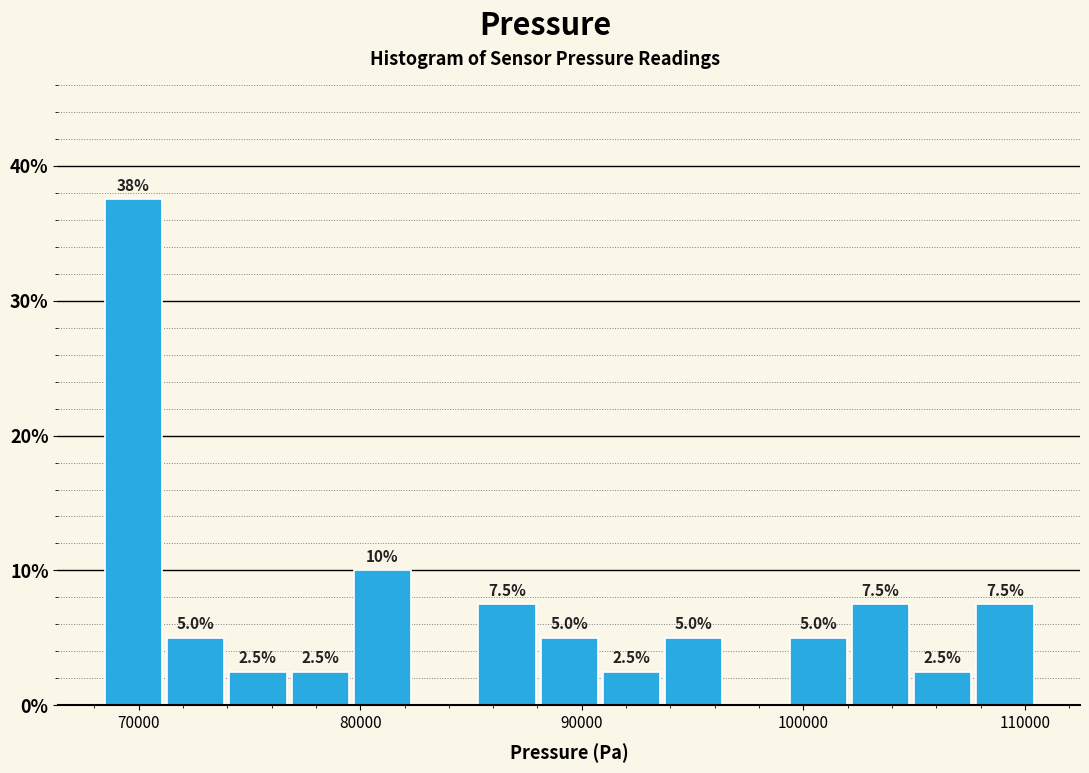

Around what value on the x-axis is the tallest bar? Give the approximate position of its centre, as read against the axis.

70000